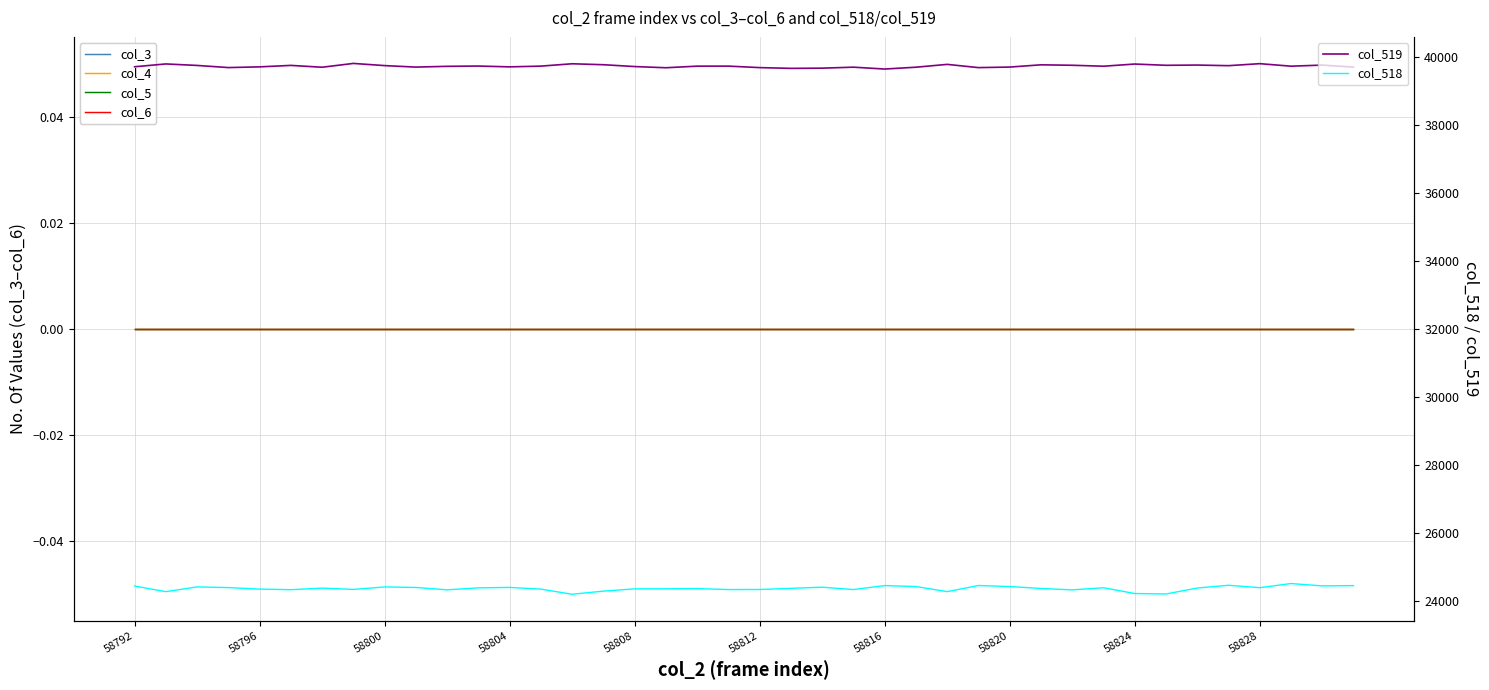

True or false: col_518 and col_519 cross at least once.

False